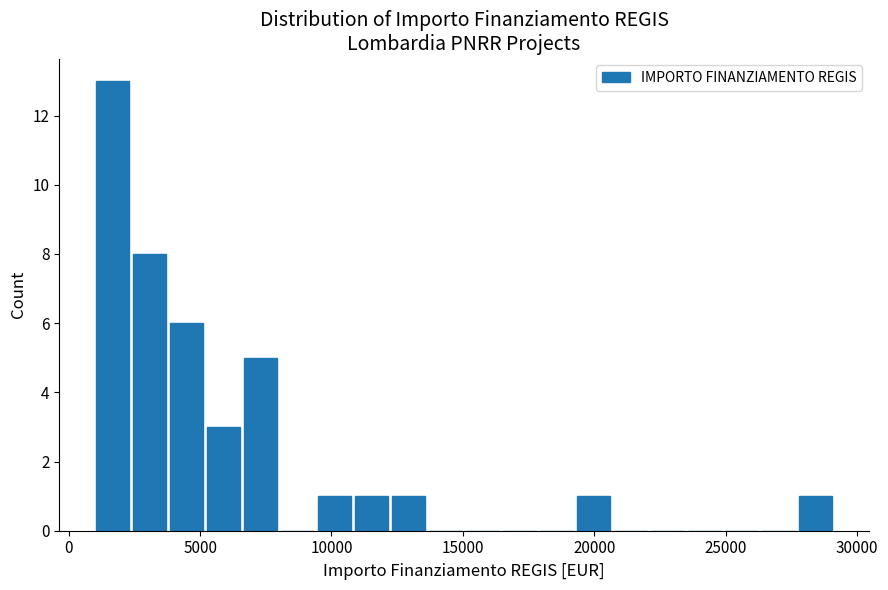

Around what value on the x-axis is the tallest bar? Give the approximate position of its centre, as read against the axis.

1500